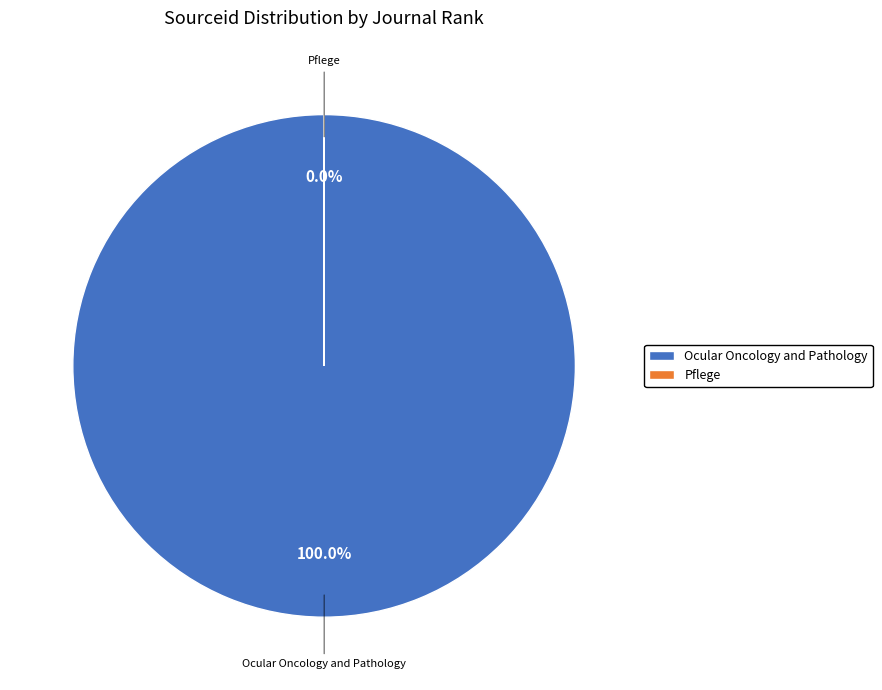

Which category has the biggest portion of the pie?

Ocular Oncology and Pathology